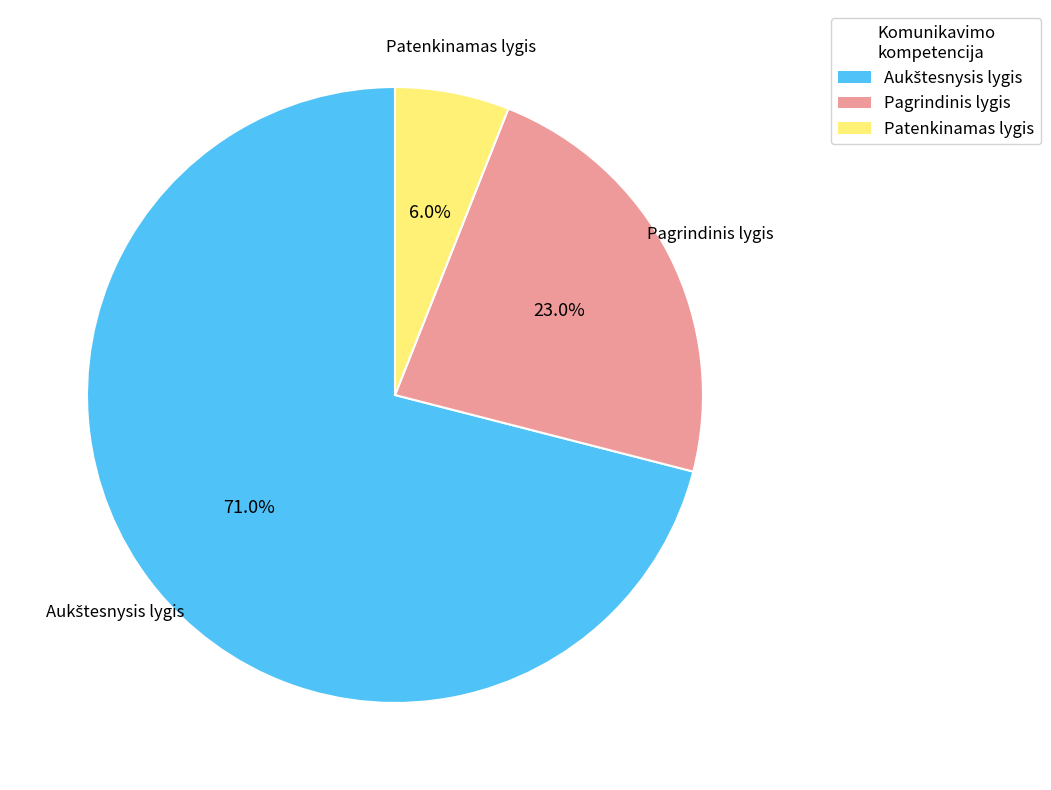

Does Patenkinamas lygis account for over 50% of the chart?

No